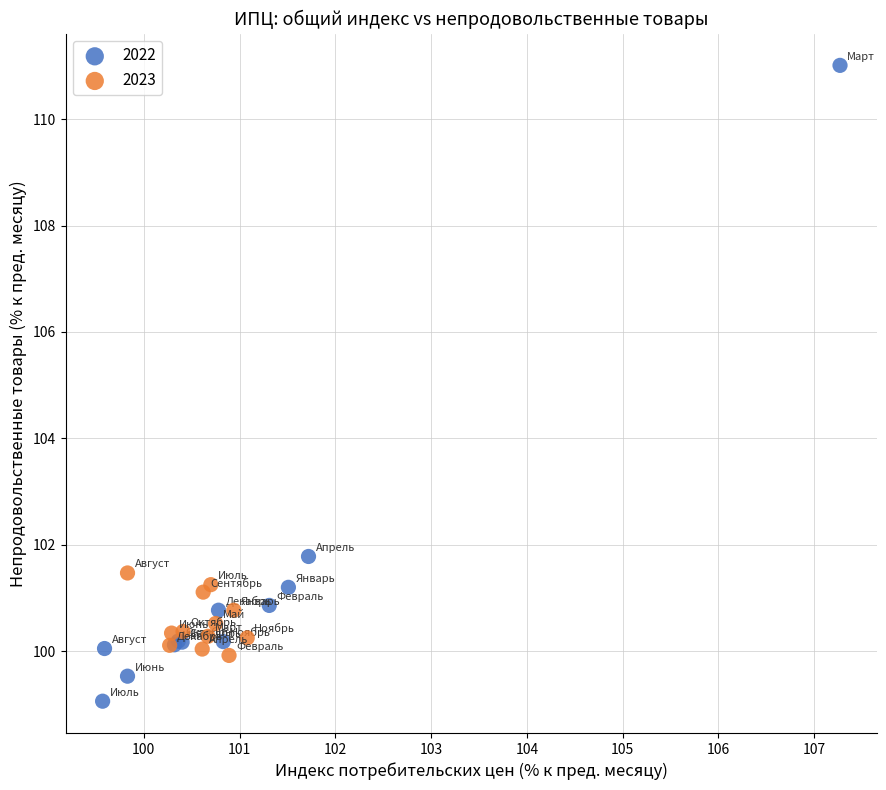

Which series has the widest spread of Y values?

2022